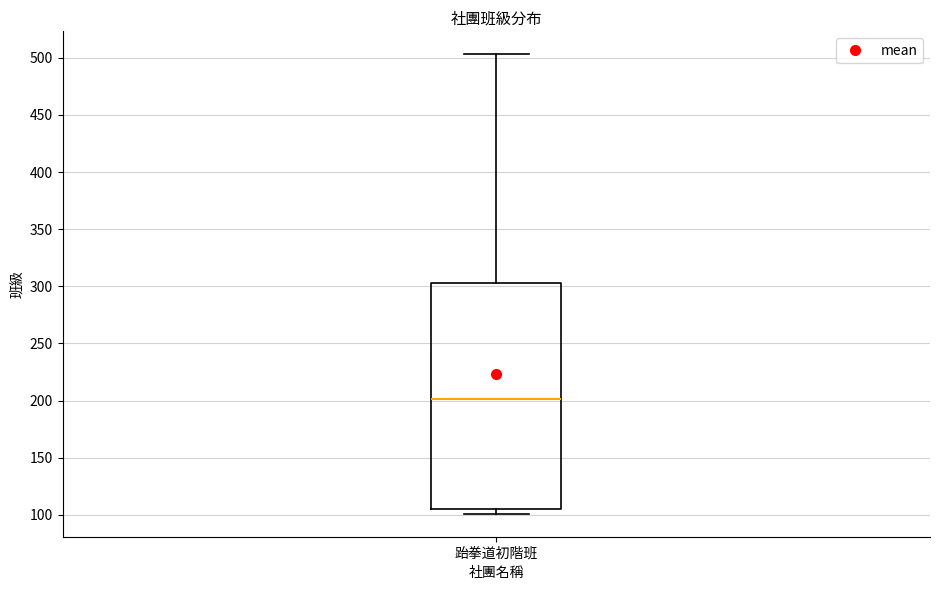

Where does the upper whisker of the box for 跆拳道初階班 end on the y-axis? The values are not printed on the chart, so give them approximately, as read against the axis.

505